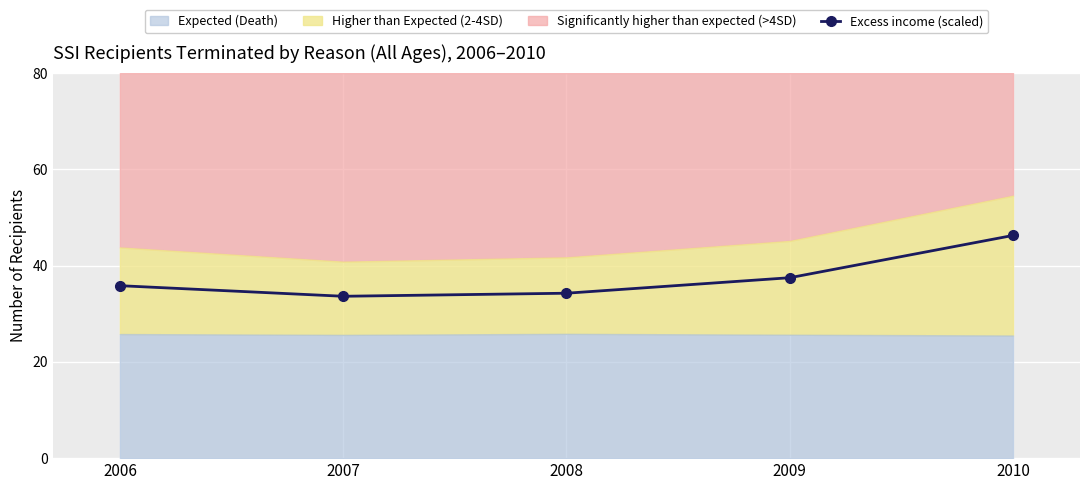

Read the value at 2006.

35.8